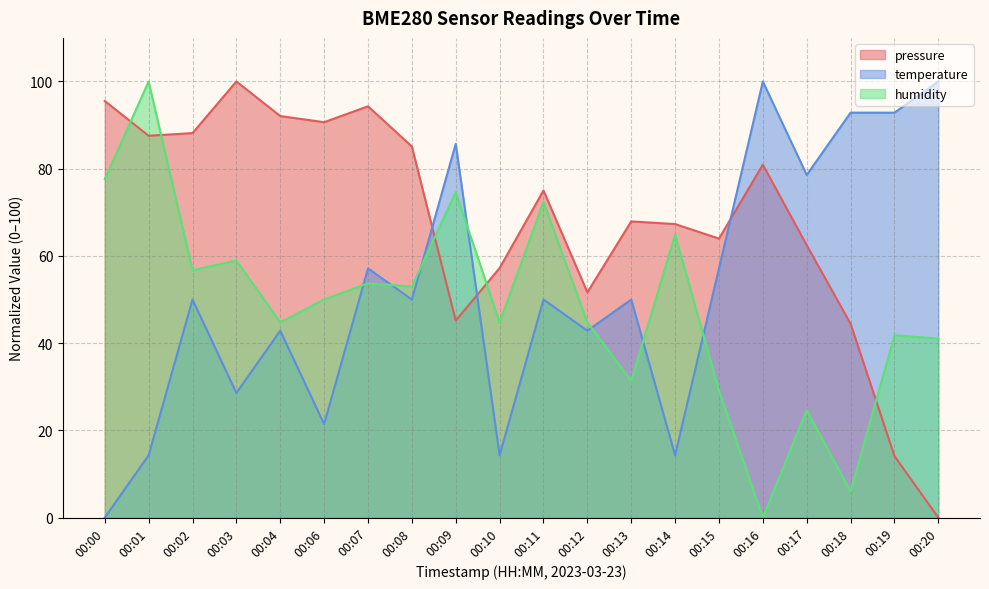

What is the difference between the second highest and minimum values in the pressure series?

95.5